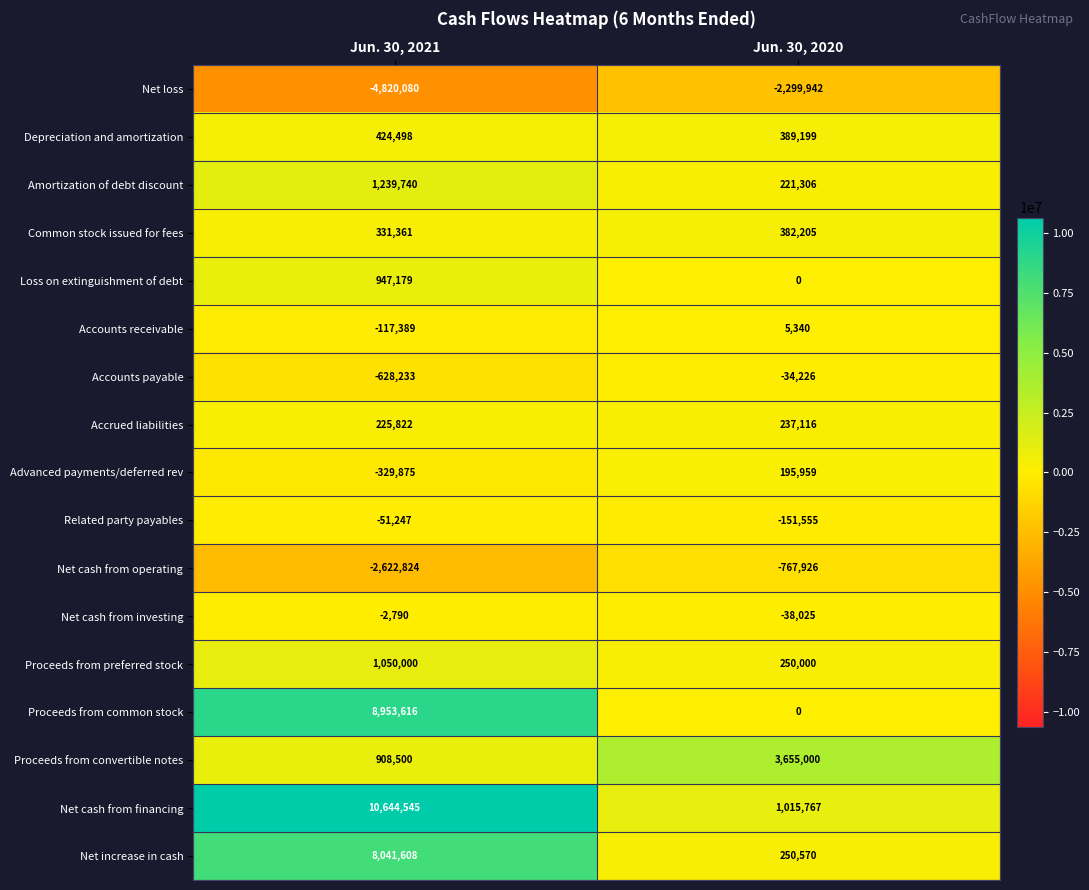

At how many categories does at least one series exceed 6094755?

1